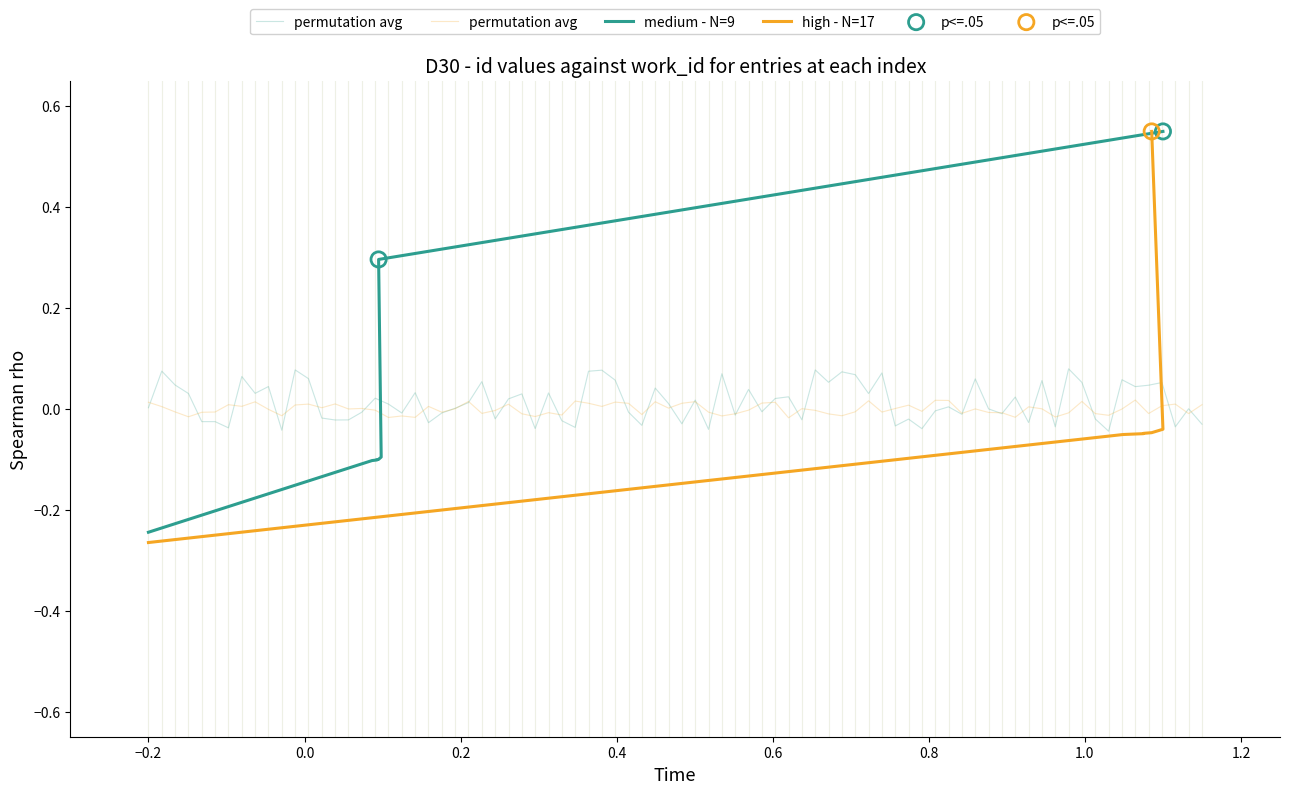

Between −0.2 and 1.2, which is larger?

1.2